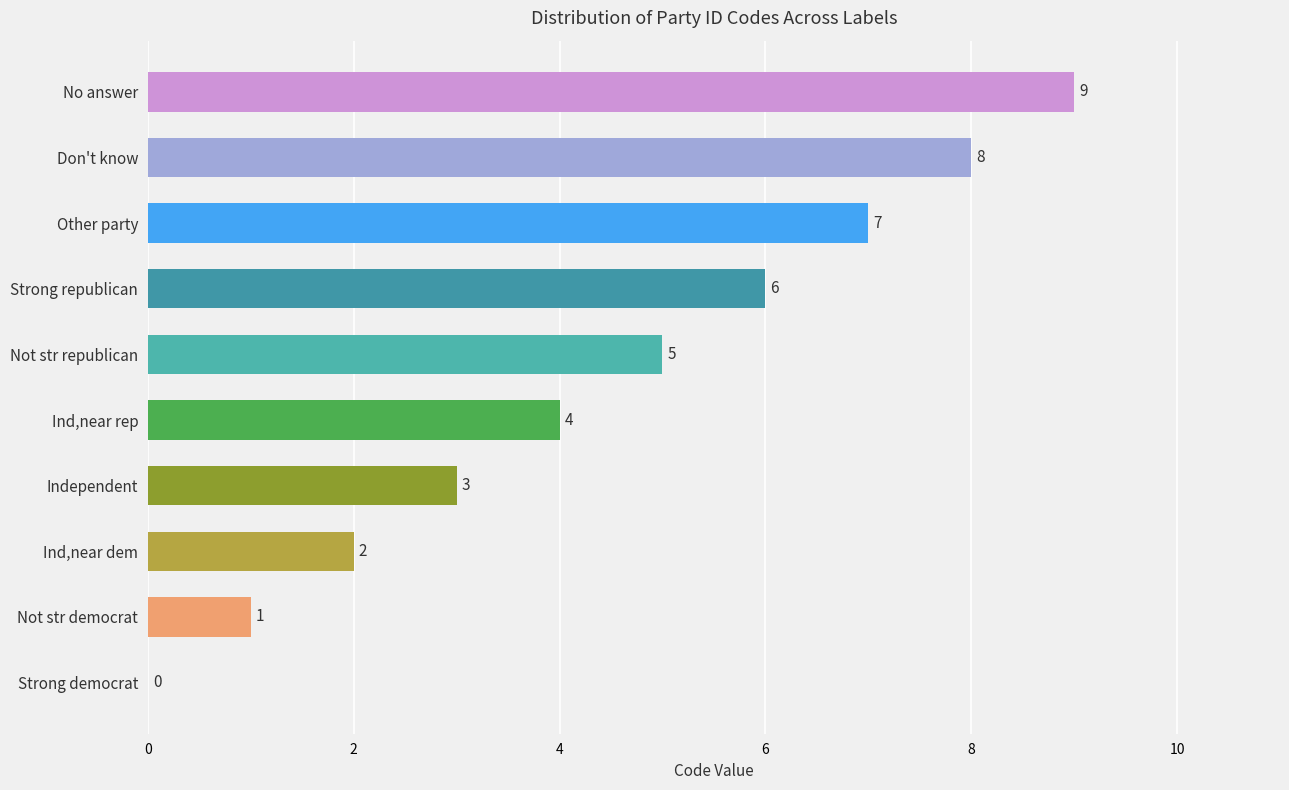

The value at Ind,near rep is 6. True or false?

False